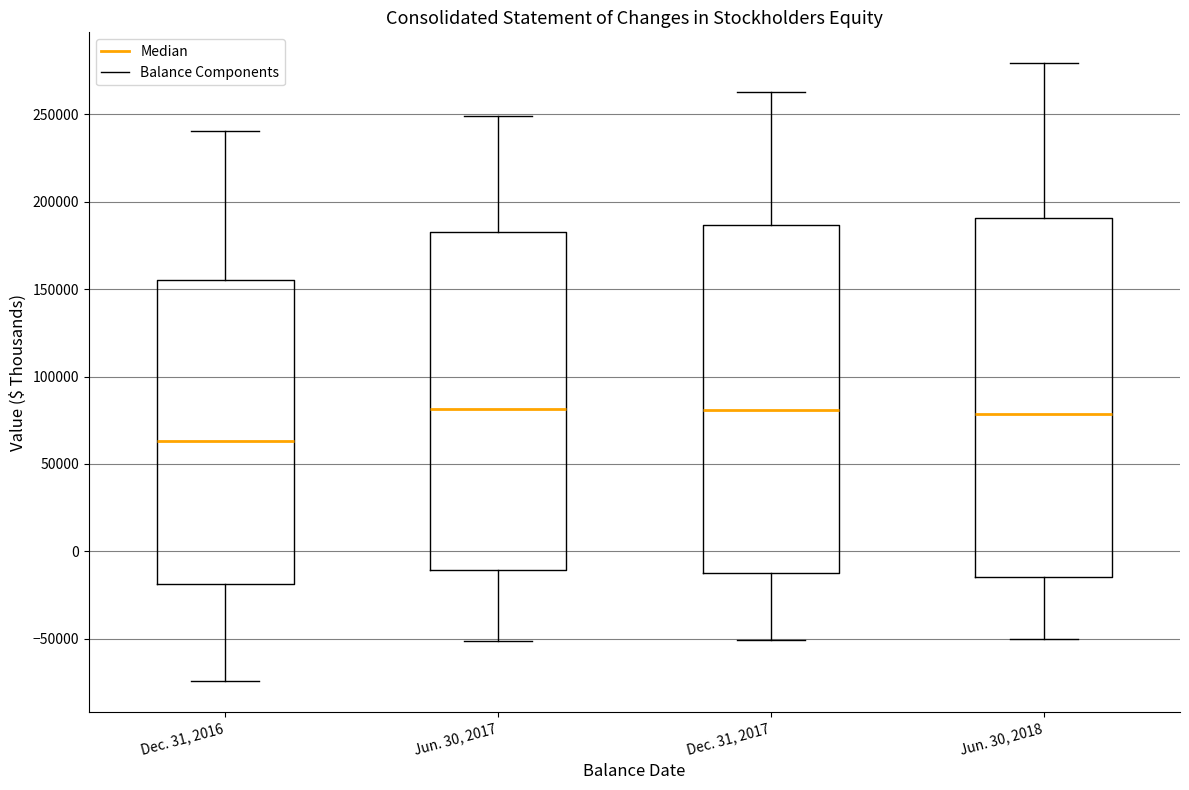

Which box is the tallest, from its lower edge to its upper edge?

Jun. 30, 2018